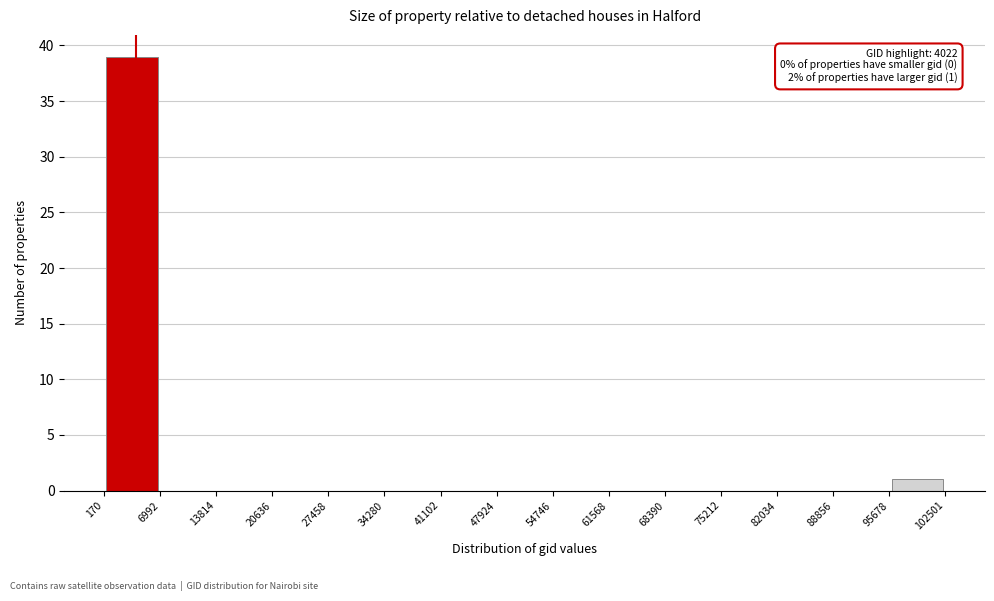

Which range on the x-axis has the tallest bar?

170 to 6992